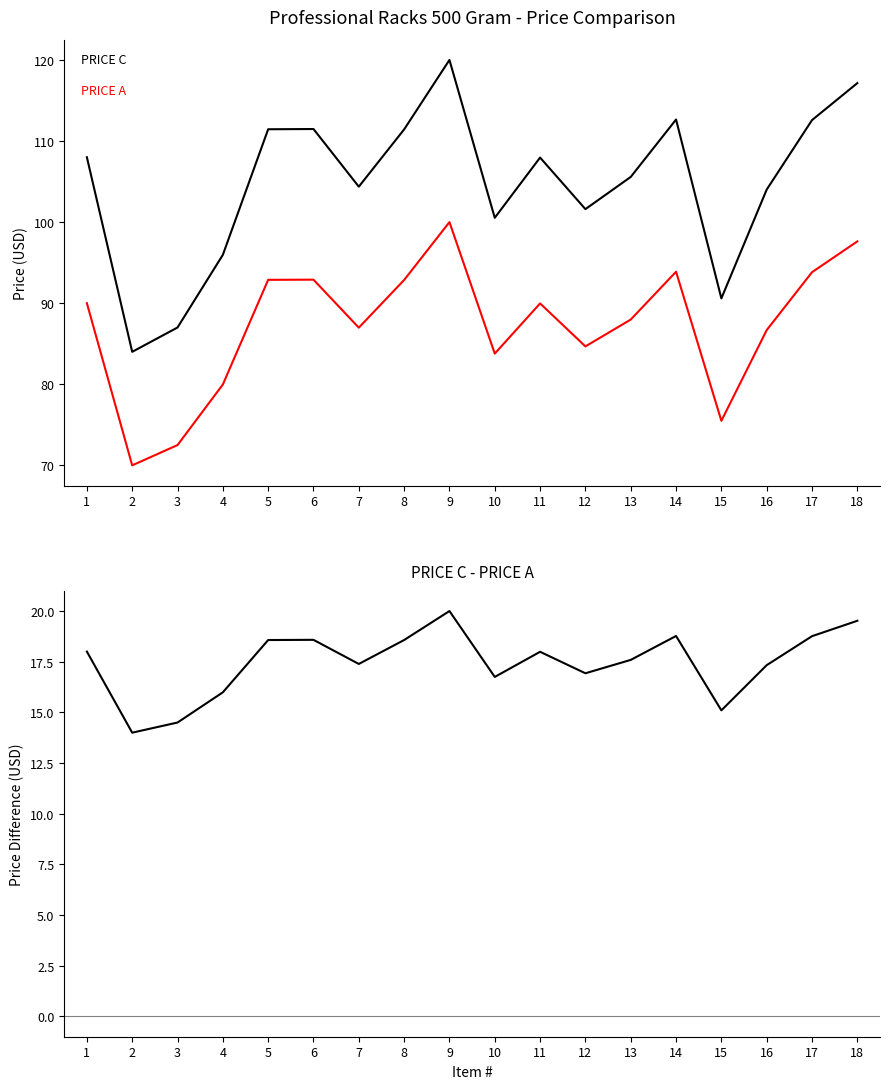

Which series has the largest total across all categories?

PRICE C